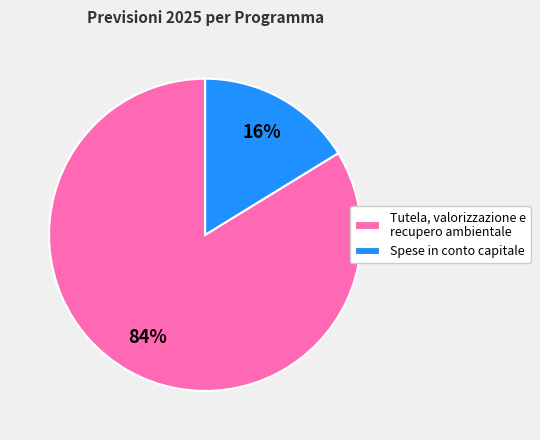

How many segments does this pie chart have?

2